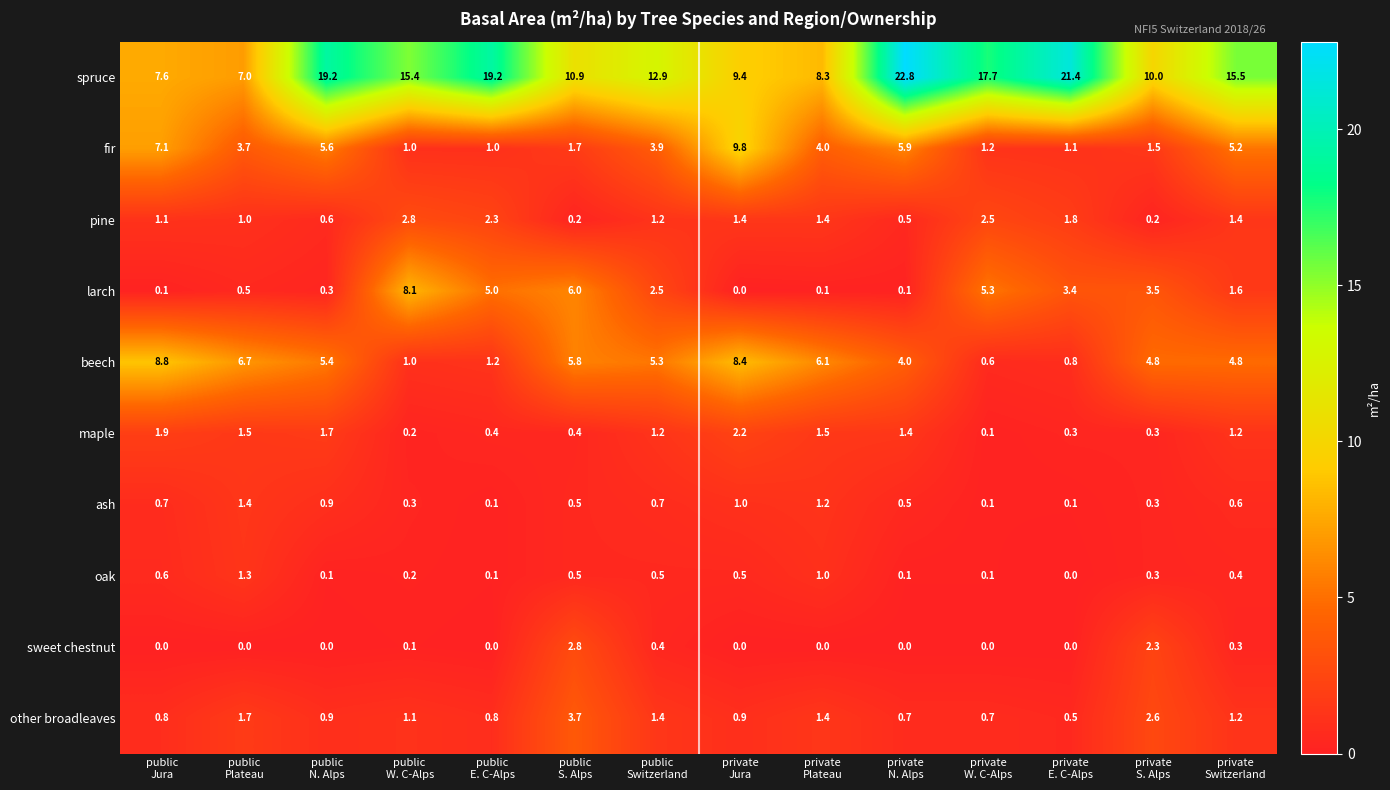

Which series has the widest spread of values?

spruce